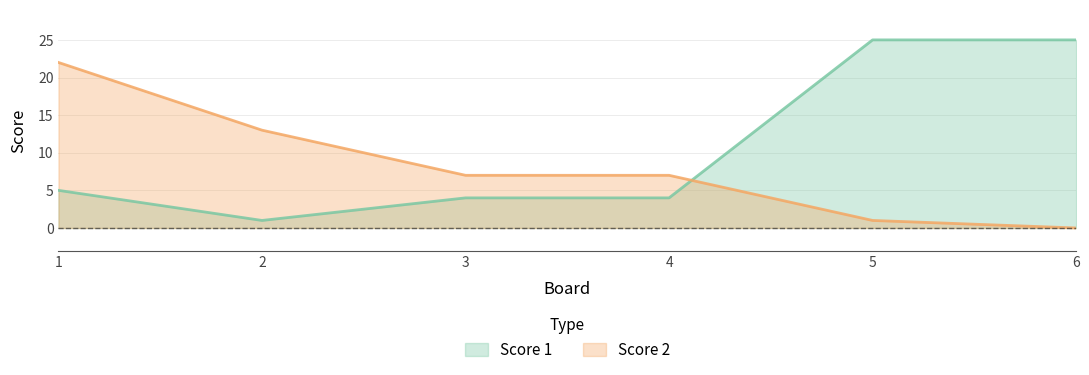

Where do Score 1 and Score 2 first cross each other?

4 and 5